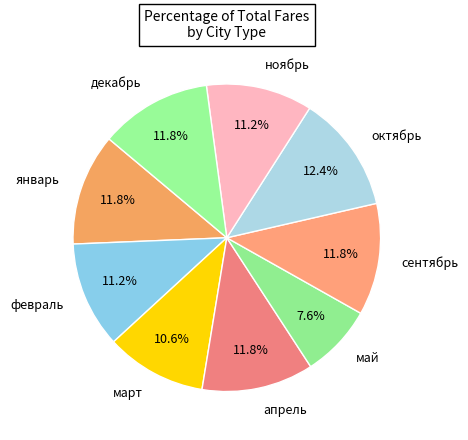

True or false: сентябрь accounts for 12% of the total.

True